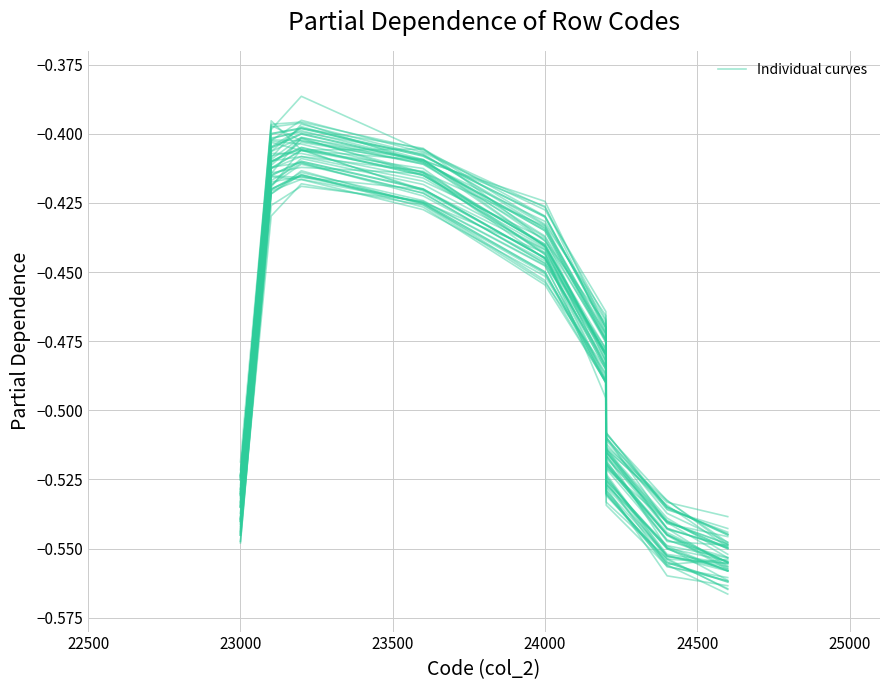

What is the greatest value displayed?

-0.4